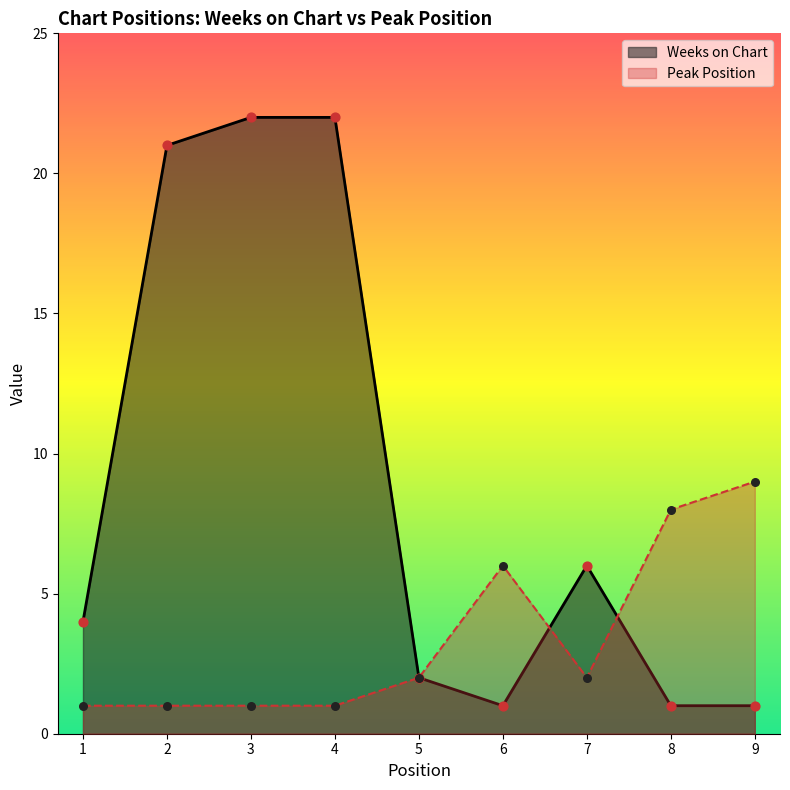

Which series reaches the maximum Y coordinate?

Weeks on Chart